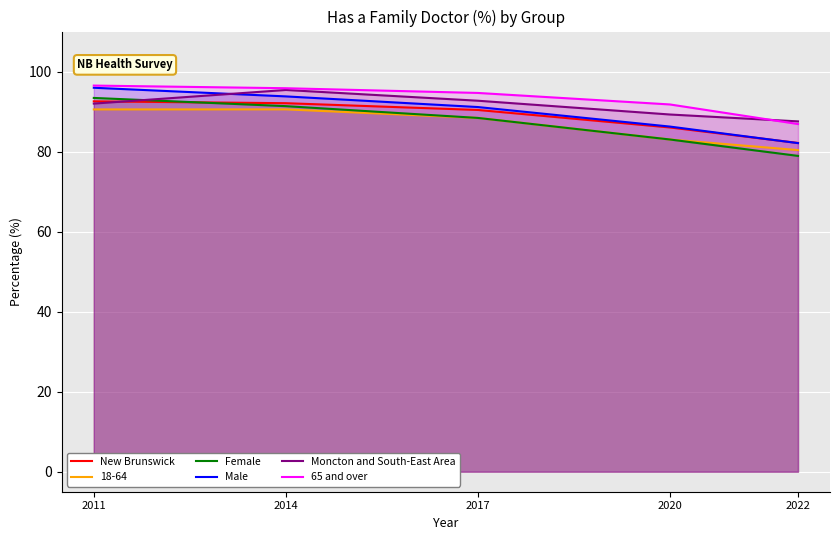

What is the difference between the highest and lowest values at 2020?

8.8